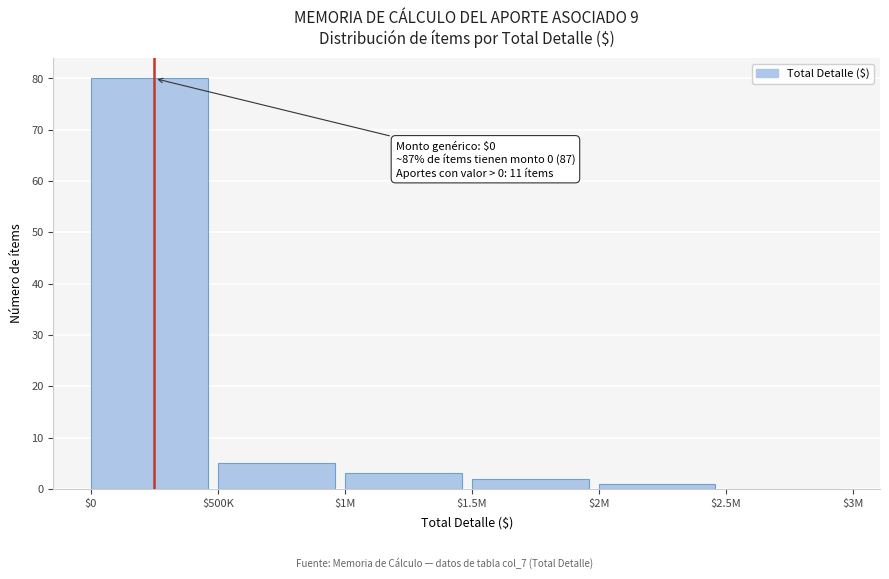

The chart shows a value of -36 at $2.5M. True or false?

False